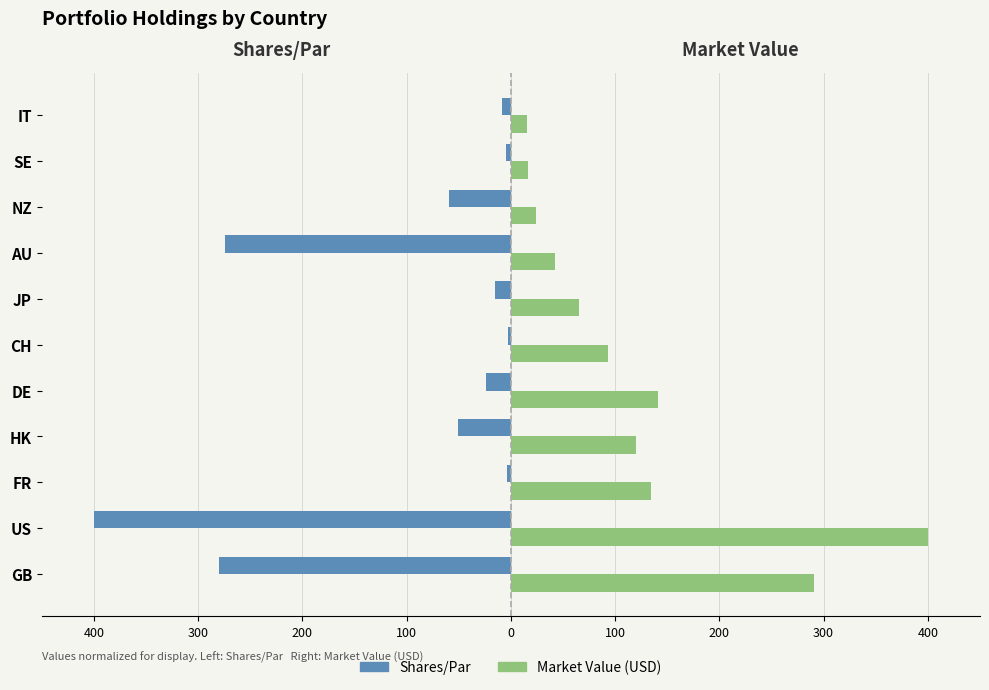

What are all the series names shown in the legend?

Shares/Par, Market Value (USD)